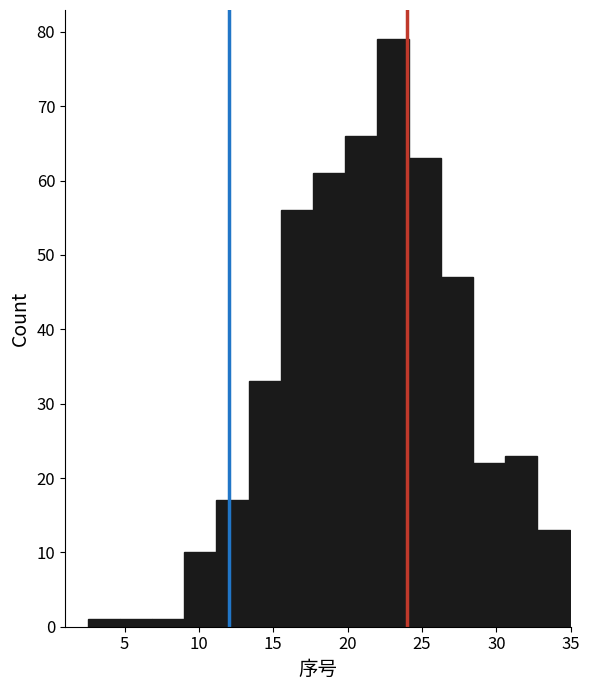

Which range on the x-axis has the tallest bar?

22.0 to 24.0